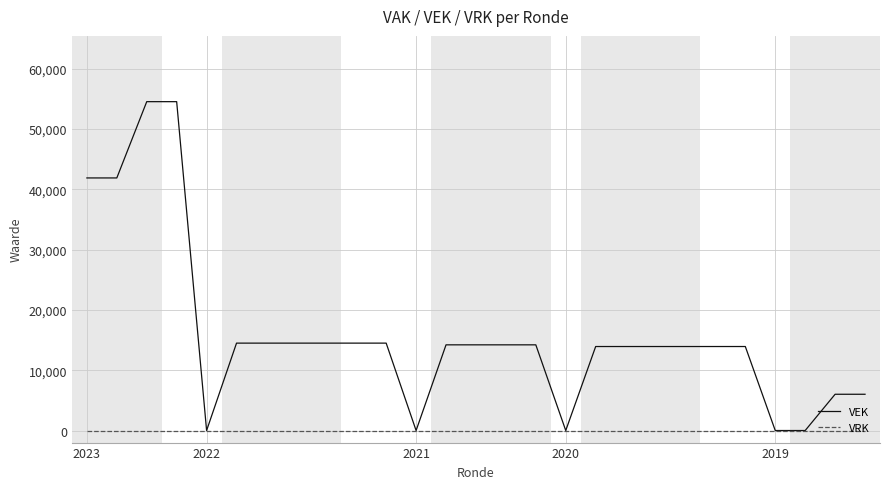

Which series has the largest total across all categories?

VEK